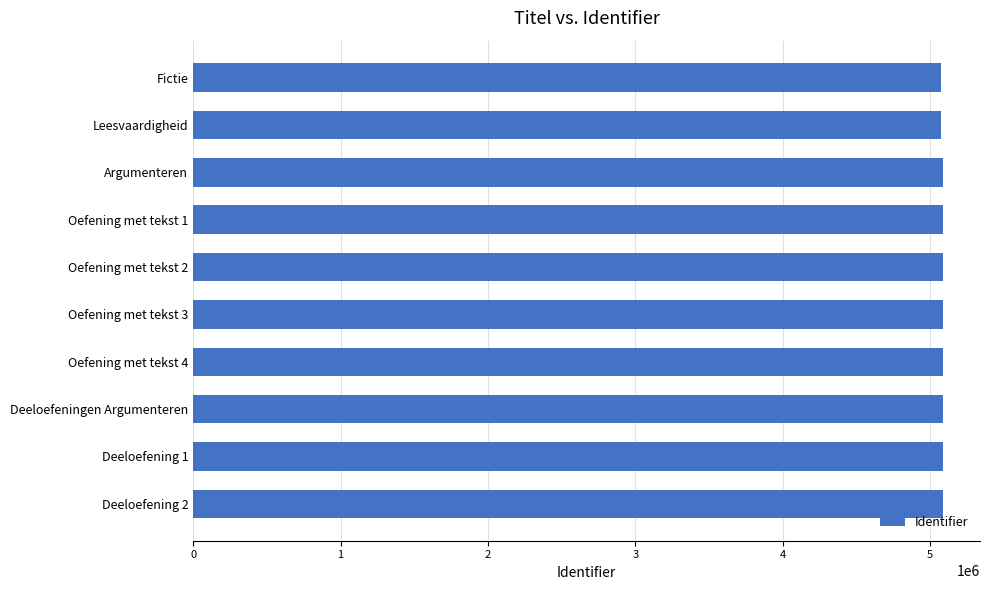

Approximately how many times larger is the value at Oefening met tekst 3 compared to Oefening met tekst 2?

1.0